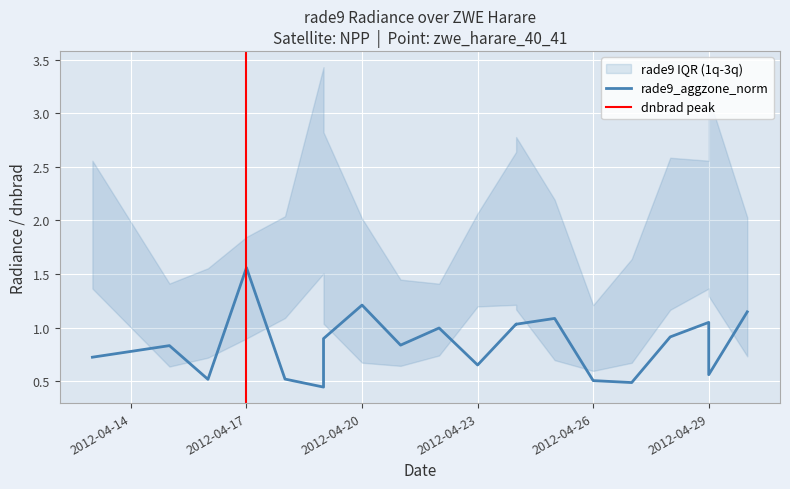

At which label is rade9_bin_3q closest to 2?

2012-04-20